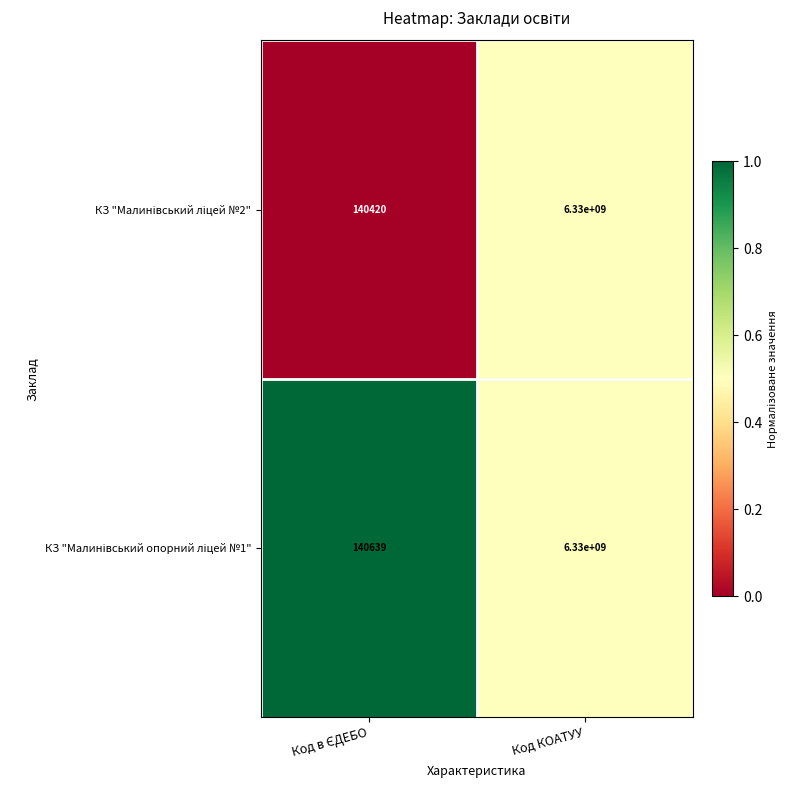

How many categories are shown in the chart?

2